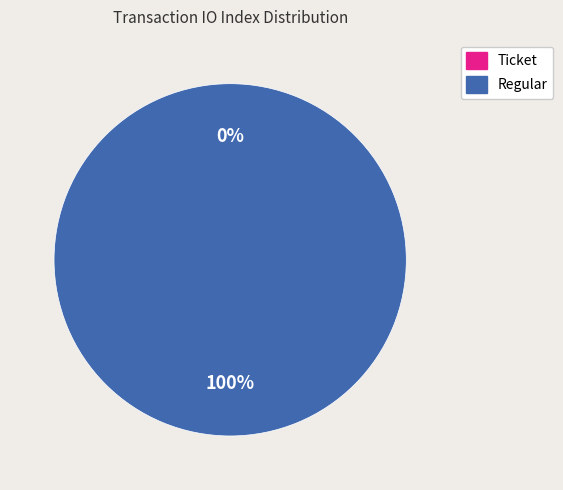

To the nearest percent, what is the combined percentage of Regular and Ticket?

100%